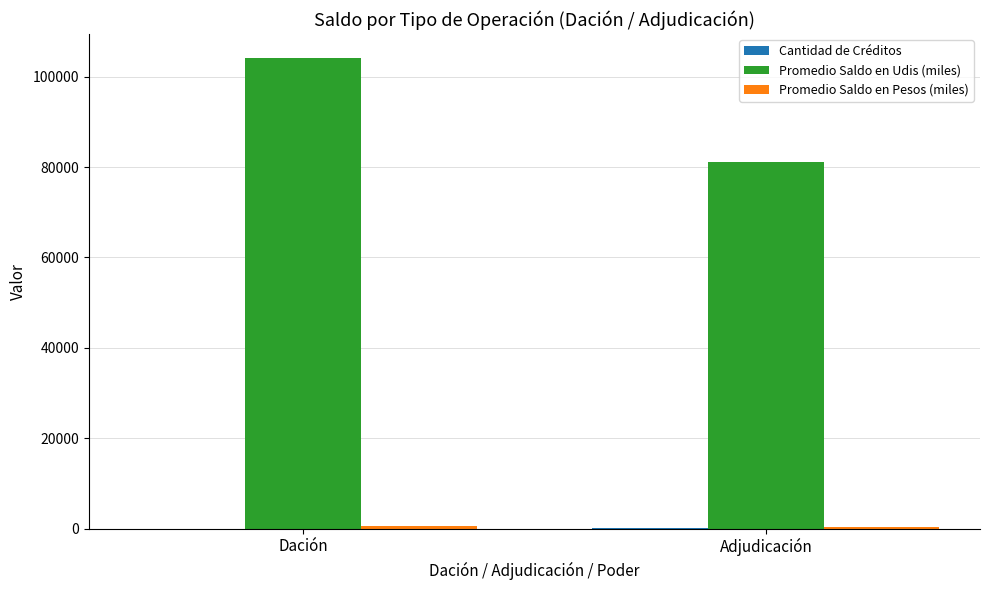

Which series has the largest total across all categories?

Promedio Saldo en Udis (miles)